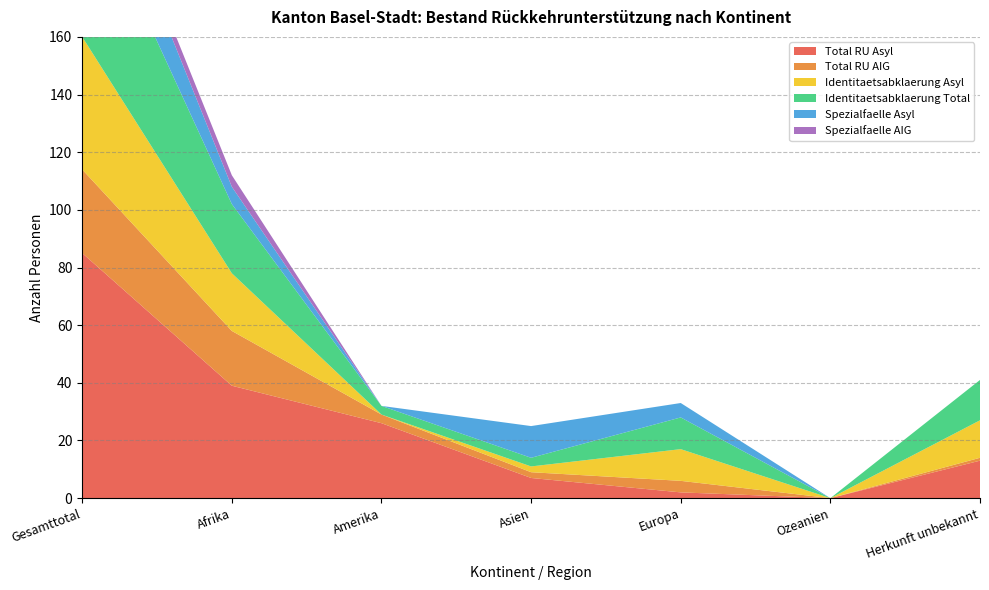

Reading left to right, extract all data points from this chart.

Total RU Asyl: Gesamttotal=85	Afrika=39	Amerika=26	Asien=7	Europa=2	Ozeanien=0	Herkunft unbekannt=13
Total RU AIG: Gesamttotal=29	Afrika=19	Amerika=3	Asien=2	Europa=4	Ozeanien=0	Herkunft unbekannt=1
Identitaetsabklaerung Asyl: Gesamttotal=46	Afrika=20	Amerika=0	Asien=2	Europa=11	Ozeanien=0	Herkunft unbekannt=13
Identitaetsabklaerung Total: Gesamttotal=55	Afrika=24	Amerika=3	Asien=3	Europa=11	Ozeanien=0	Herkunft unbekannt=14
Spezialfaelle Asyl: Gesamttotal=22	Afrika=6	Amerika=0	Asien=11	Europa=5	Ozeanien=0	Herkunft unbekannt=0
Spezialfaelle AIG: Gesamttotal=4	Afrika=4	Amerika=0	Asien=0	Europa=0	Ozeanien=0	Herkunft unbekannt=0